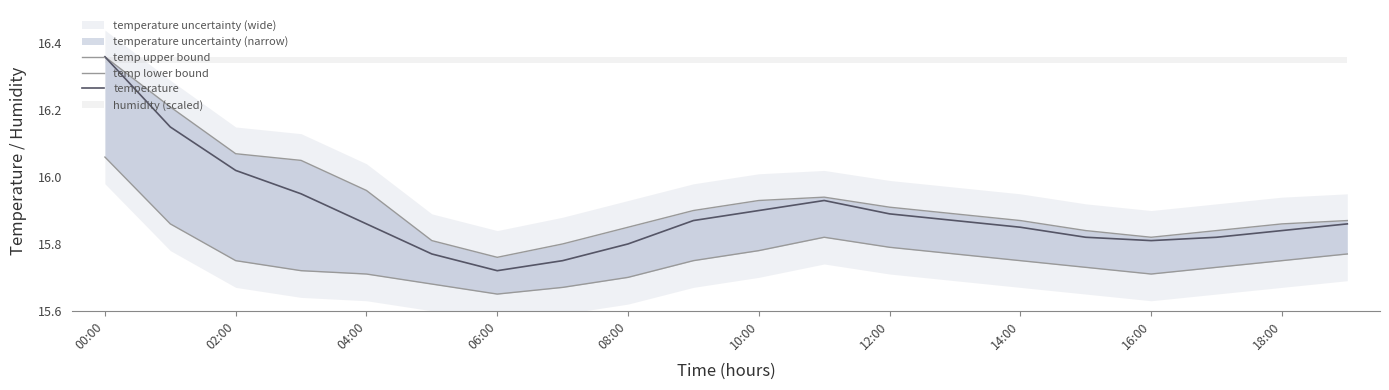

Rank the series by their maximum value, from highest to lowest.

temp upper bound, temperature, temp lower bound